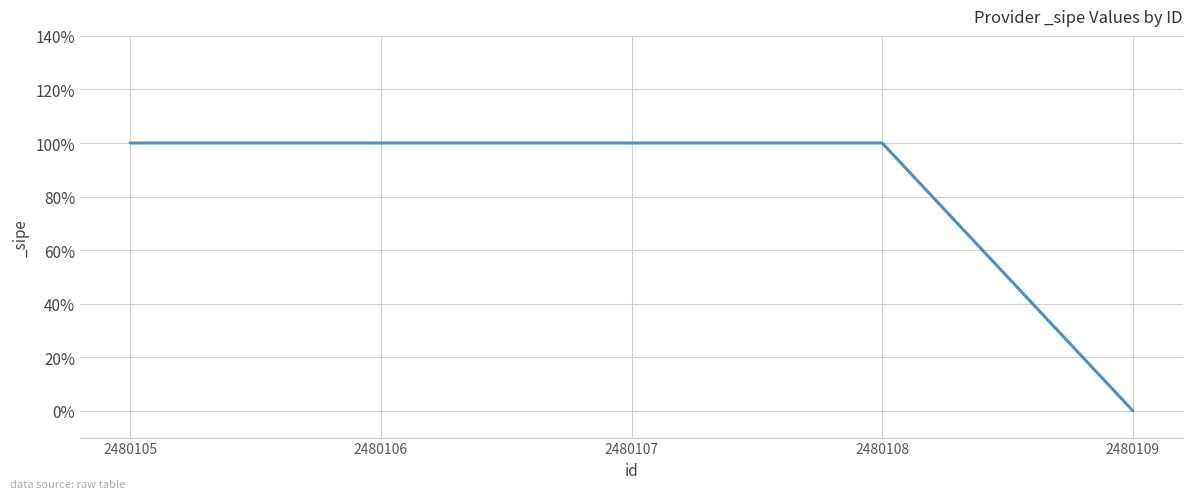

List the labels in order of value, smallest first.

2480109, 2480105, 2480106, 2480107, 2480108